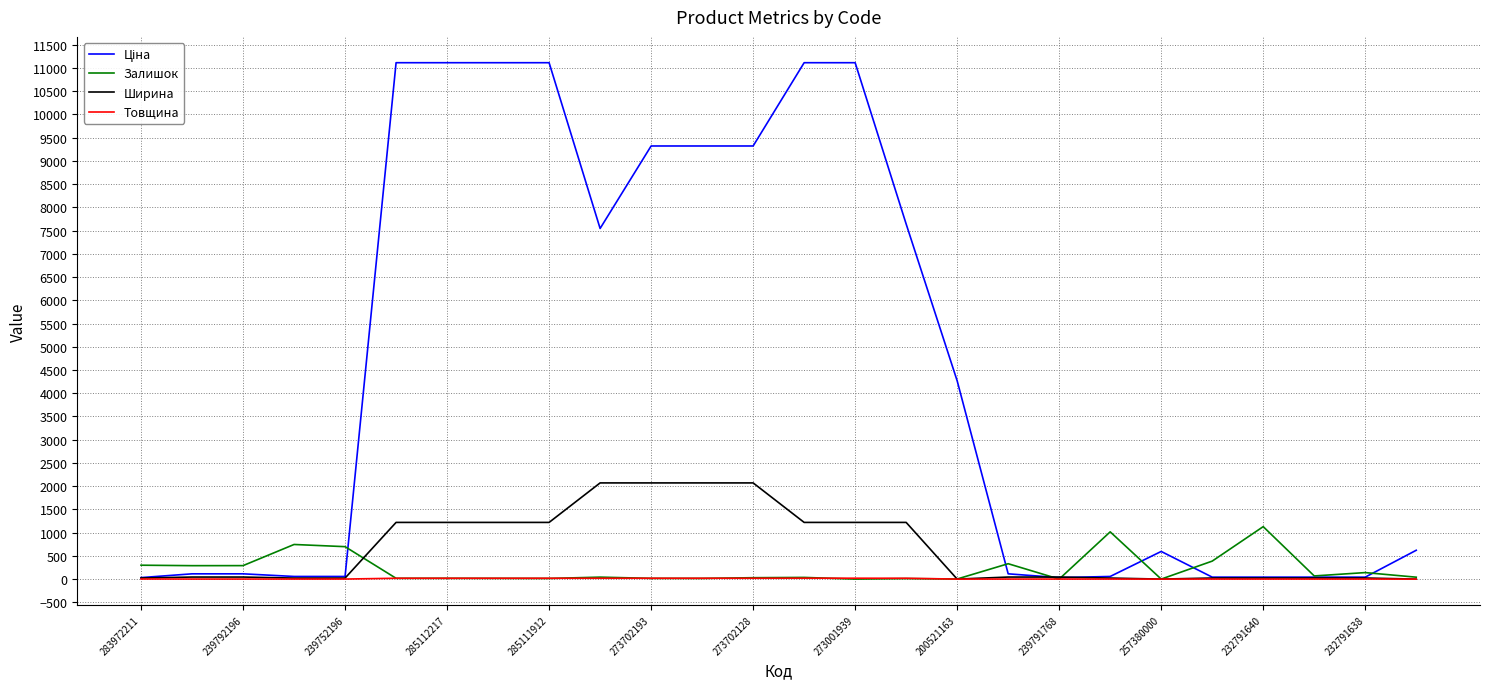

What is the greatest value displayed?

11113.6